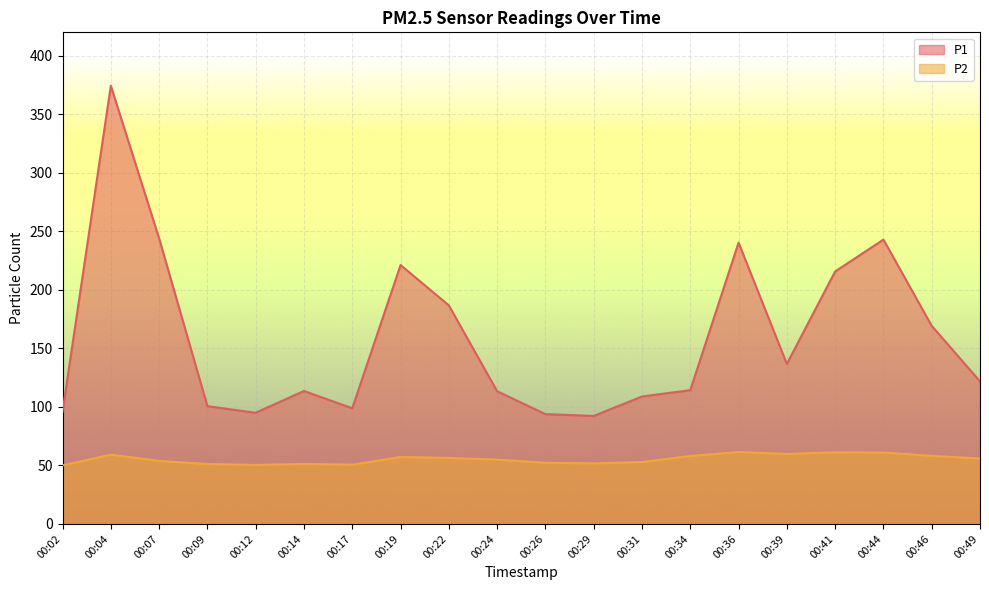

What is the approximate value of P1 at 00:36?

240.3